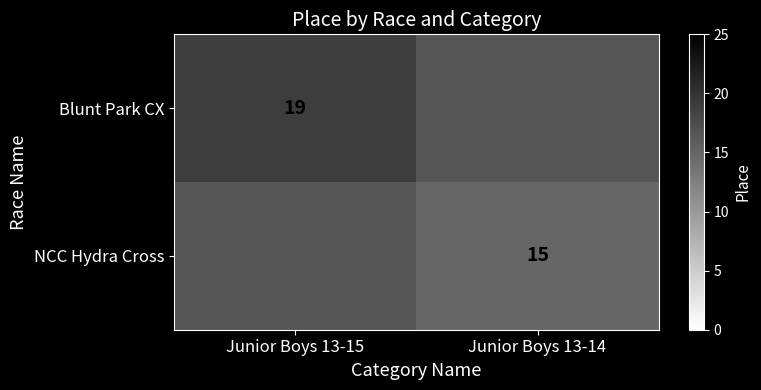

The value of Blunt Park CX at Junior Boys 13-15 is 19. True or false?

True